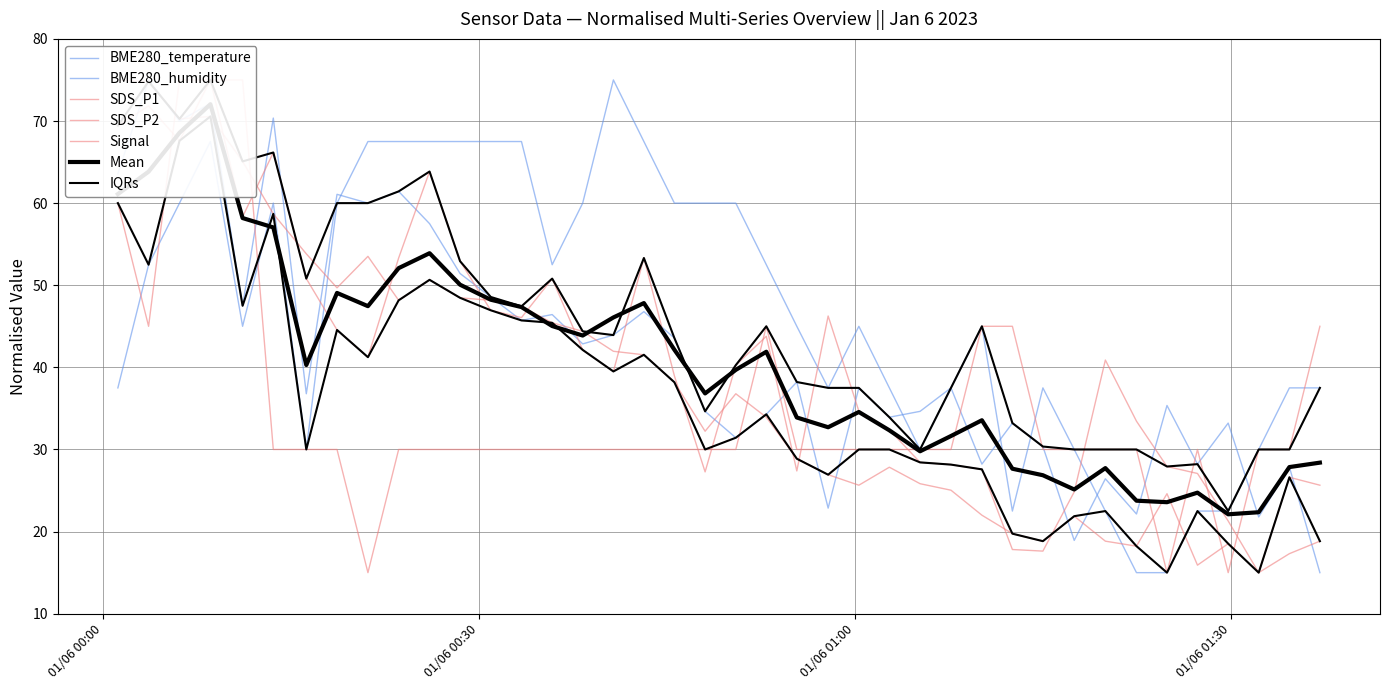

At which label is Signal closest to 45?

01/06 00:30